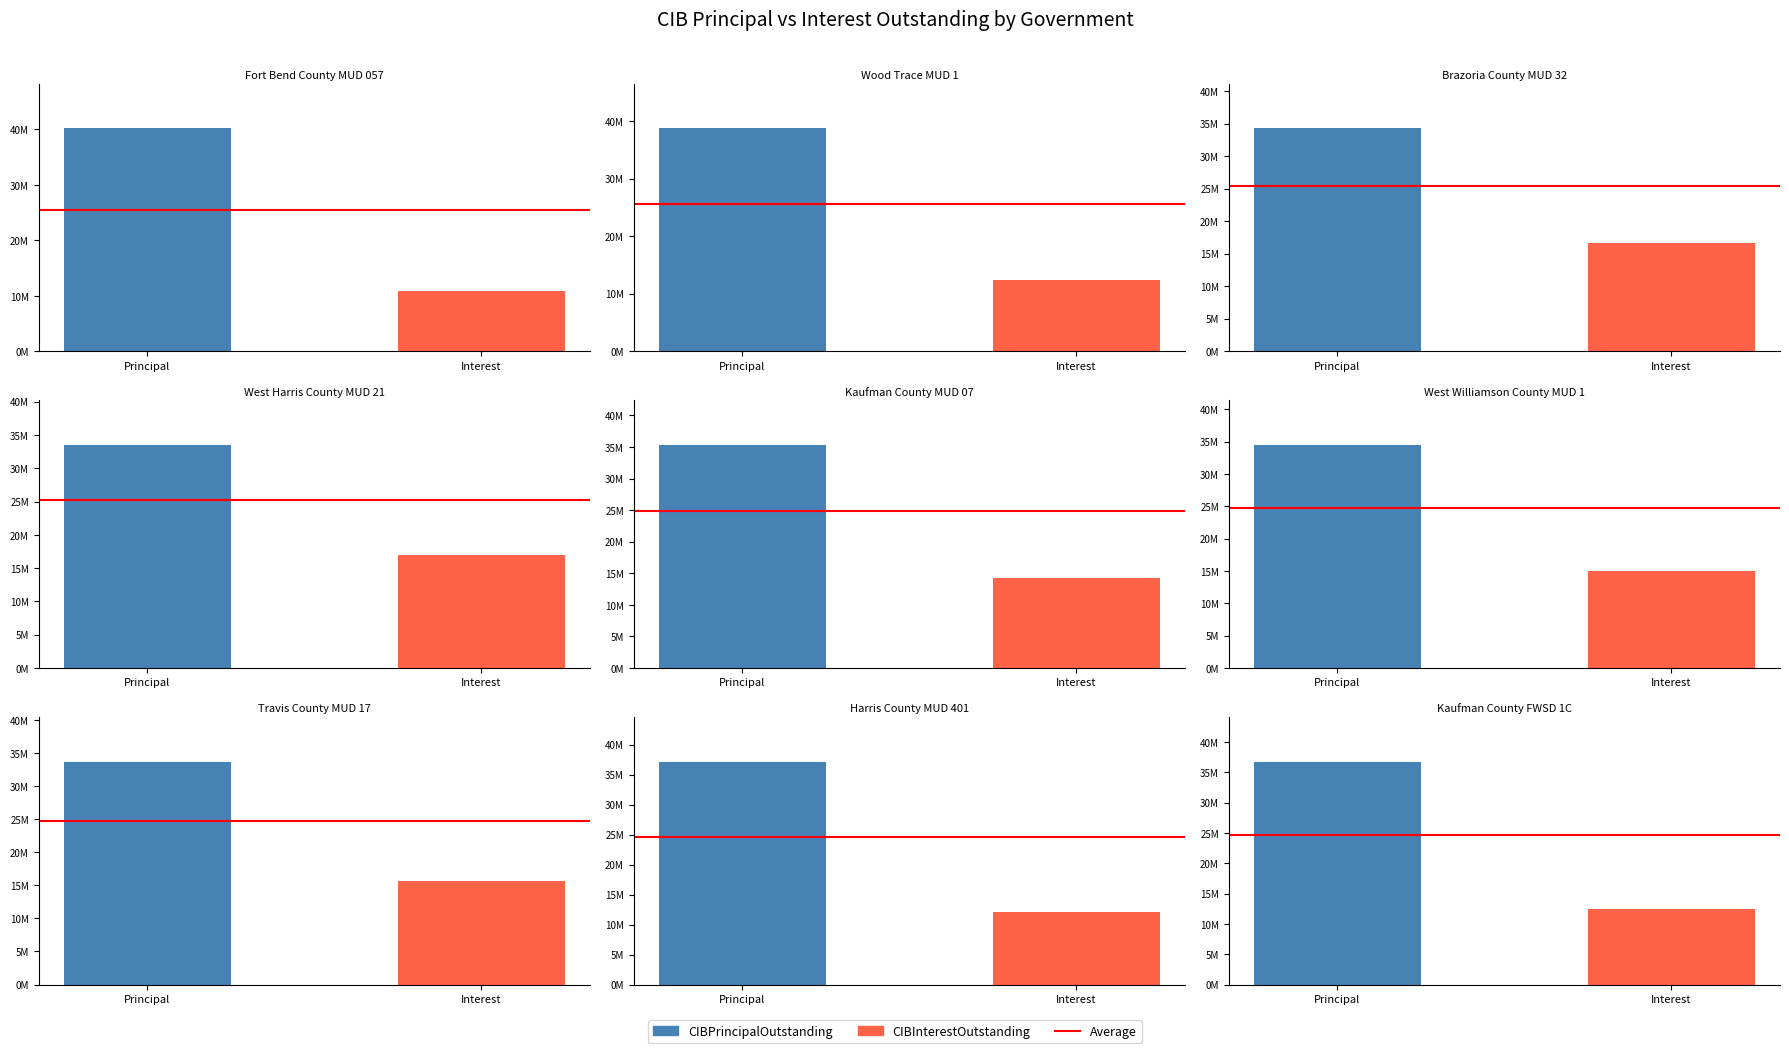

Between Kaufman County MUD 07 and Travis County MUD 17, which is larger?

Kaufman County MUD 07